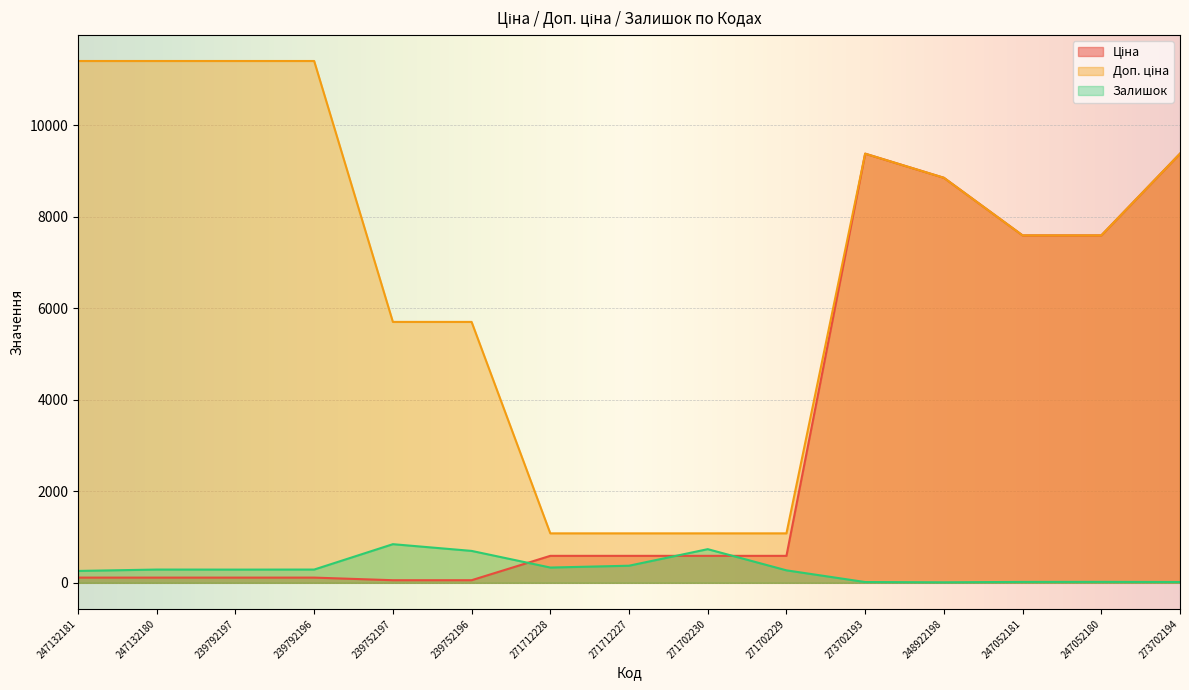

Reading left to right, extract all data points from this chart.

Ціна: 247132181=114.1	247132180=114.1	239792197=114.1	239792196=114.1	239752197=57.0	239752196=57.0	271712228=589.9	271712227=589.9	271702230=589.9	271702229=589.9	273702193=9384.0	248922198=8856.7	247052181=7596.5	247052180=7596.5	273702194=9384.0
Доп. ціна: 247132181=11410.0	247132180=11410.0	239792197=11410.0	239792196=11410.0	239752197=5705.0	239752196=5705.0	271712228=1081.7	271712227=1081.7	271702230=1081.7	271702229=1081.7	273702193=9384.0	248922198=8856.7	247052181=7596.5	247052180=7596.5	273702194=9384.0
Залишок: 247132181=260.0	247132180=290.0	239792197=289.0	239792196=290.0	239752197=845.0	239752196=698.0	271712228=334.0	271712227=374.0	271702230=736.0	271702229=273.0	273702193=17.0	248922198=11.0	247052181=20.0	247052180=21.0	273702194=18.0